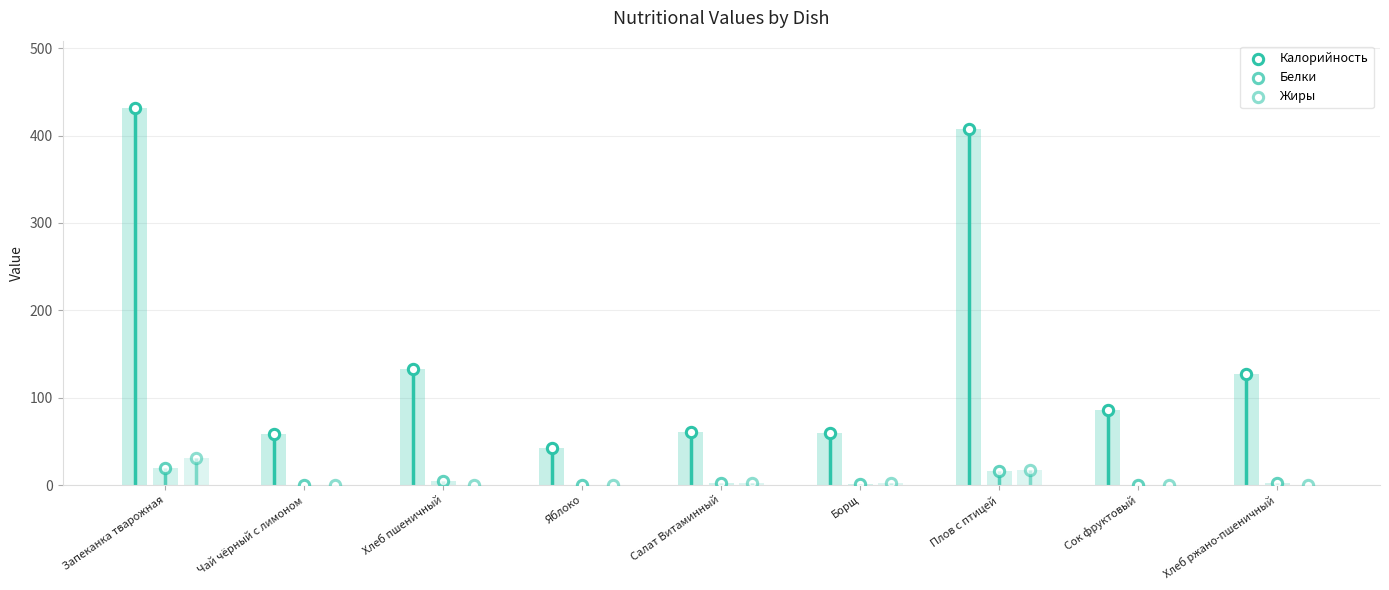

Is the value of Белки at Яблоко greater than the value of Жиры at Салат Витаминный?

No